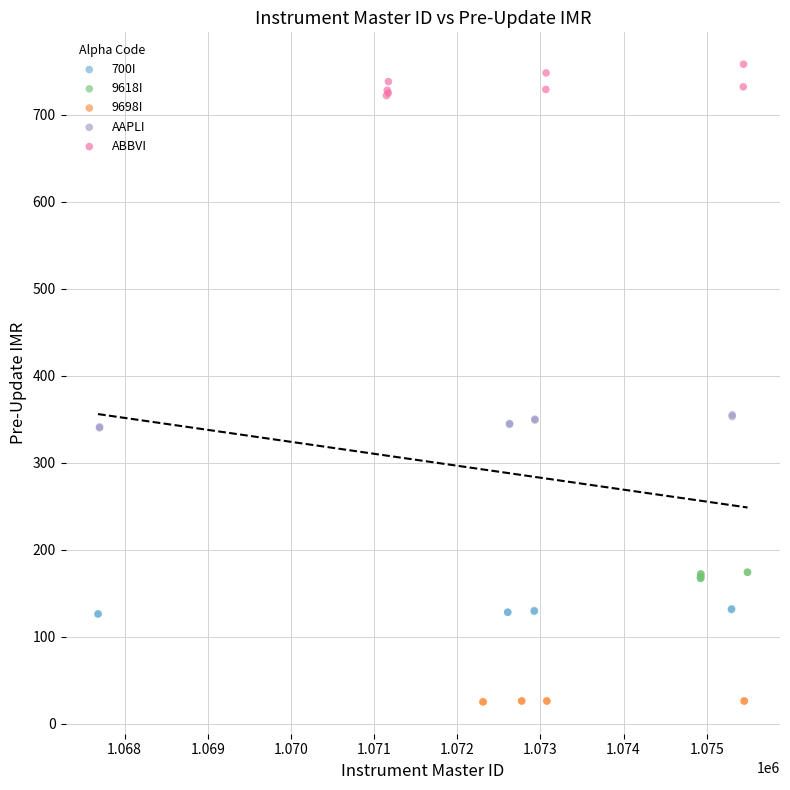

Which series reaches the minimum Y coordinate?

9698I